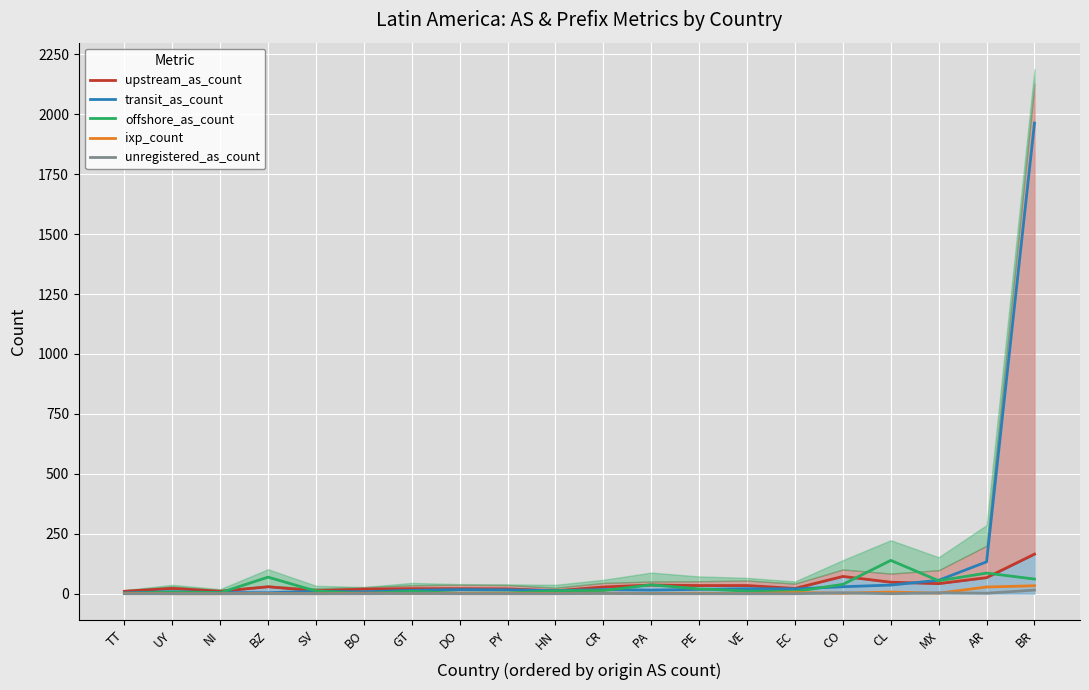

Rank the series at VE from lowest to highest value.

ixp_count, unregistered_as_count, offshore_as_count, transit_as_count, upstream_as_count